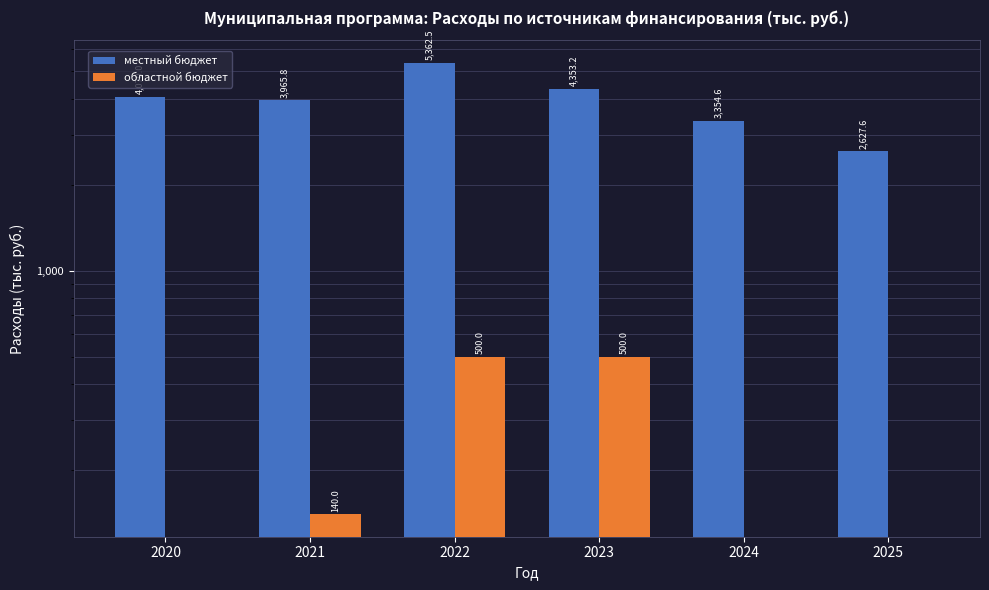

What is the value of the местный бюджет bar at the 5th from the left?

3354.6